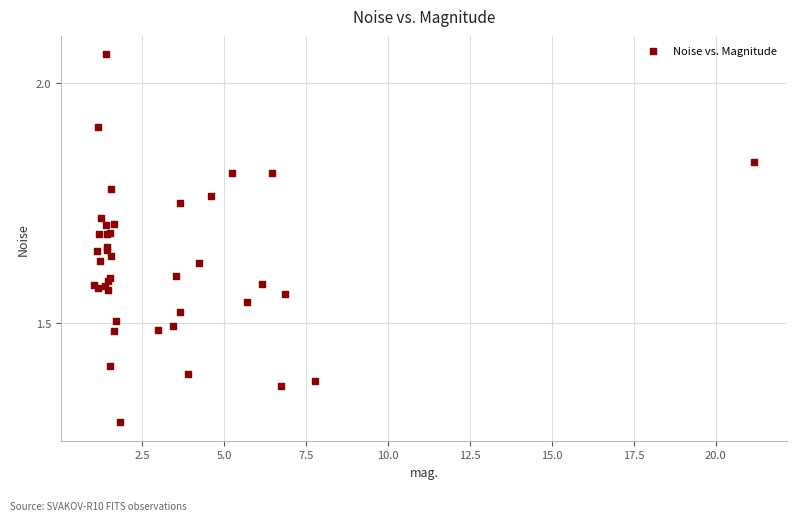

What Y value in the scatter plot is closest to 1?

1.3